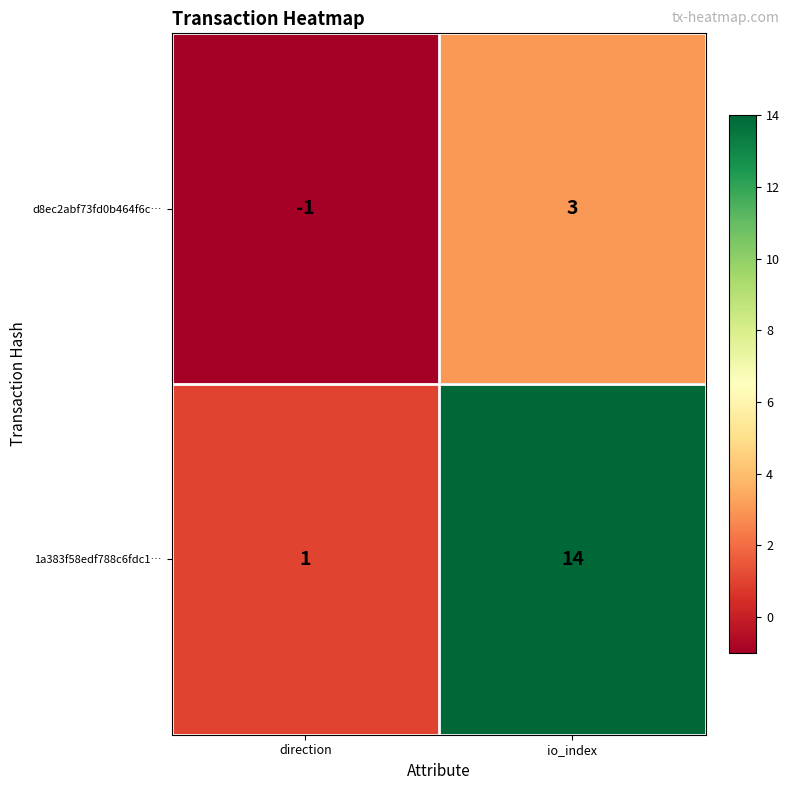

Between direction and io_index, which series saw the biggest shift?

1a383f58edf788c6fdc1…